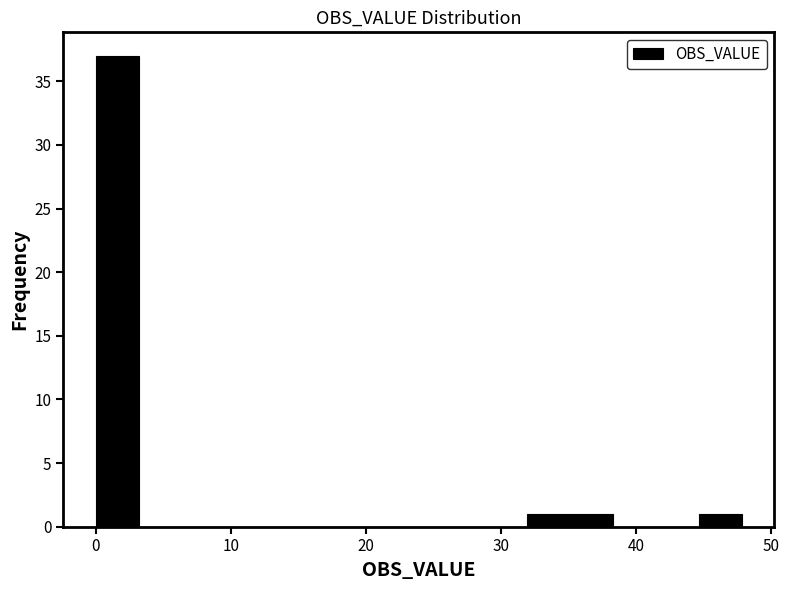

Read against the x-axis, roughly where is the centre of the tallest bar?

2